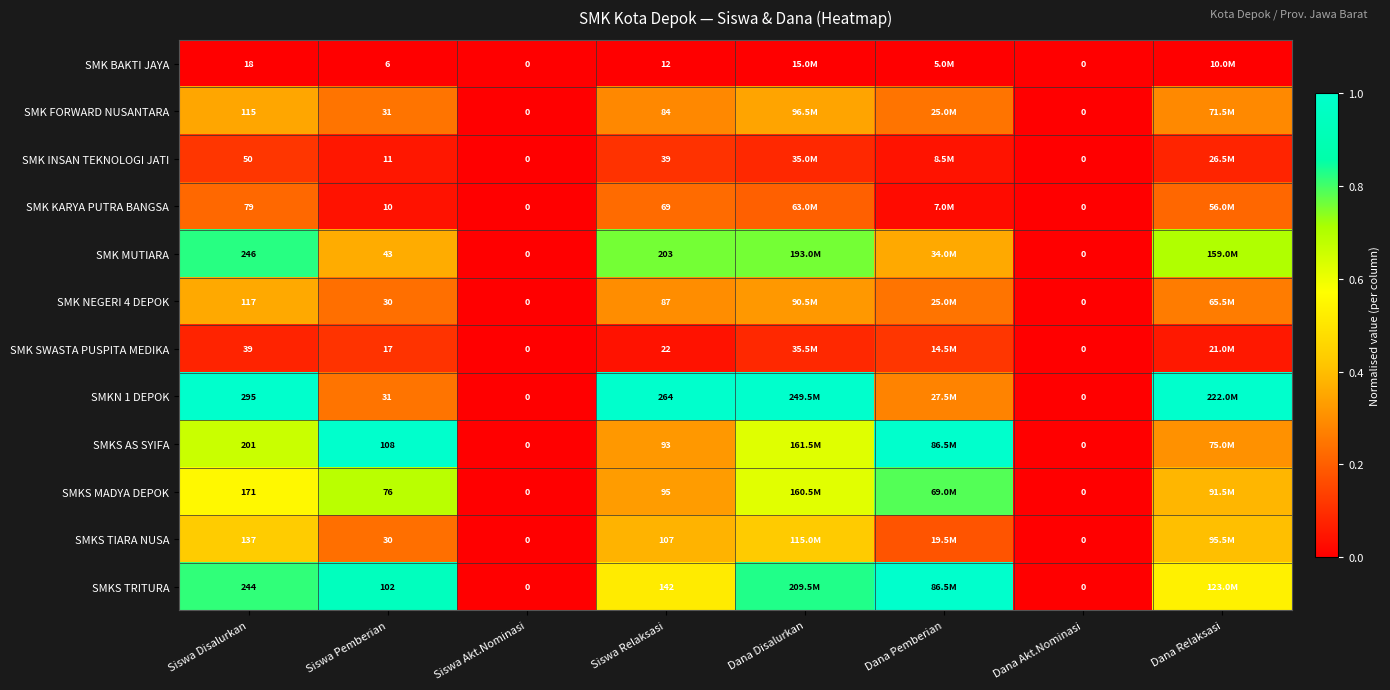

Which series changed the most between Siswa Disalurkan and Siswa Relaksasi?

SMKS AS SYIFA